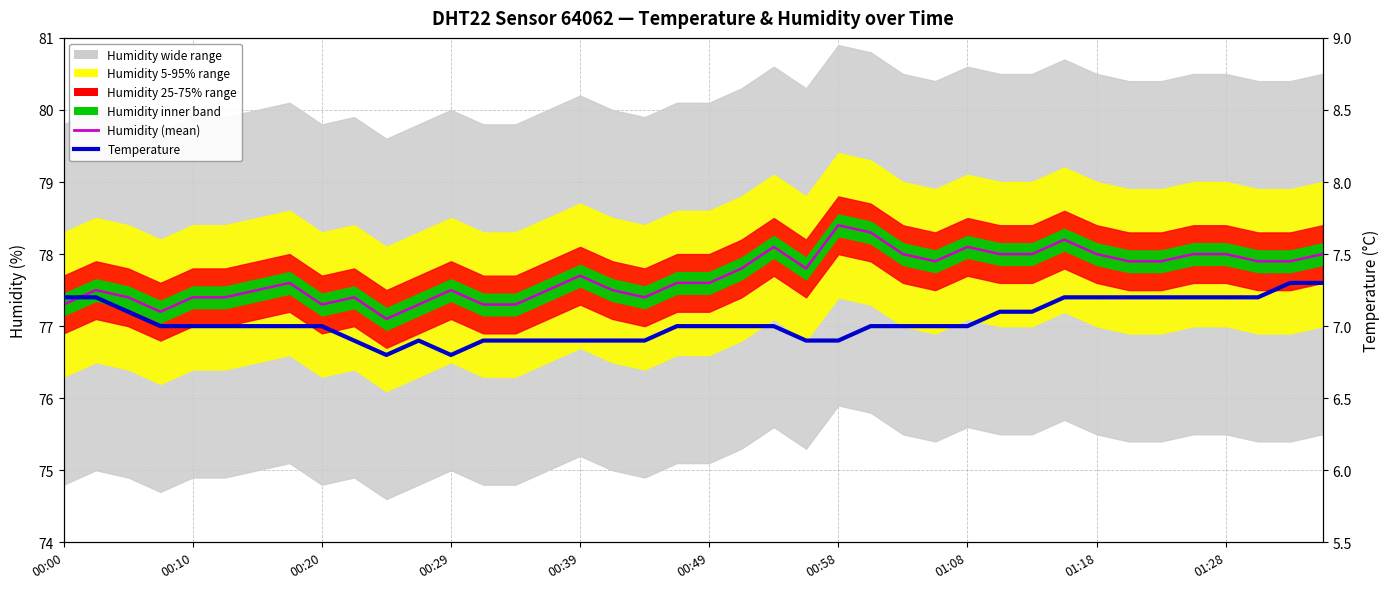

The value of Humidity (mean) at 01:28 is 115.8. True or false?

False